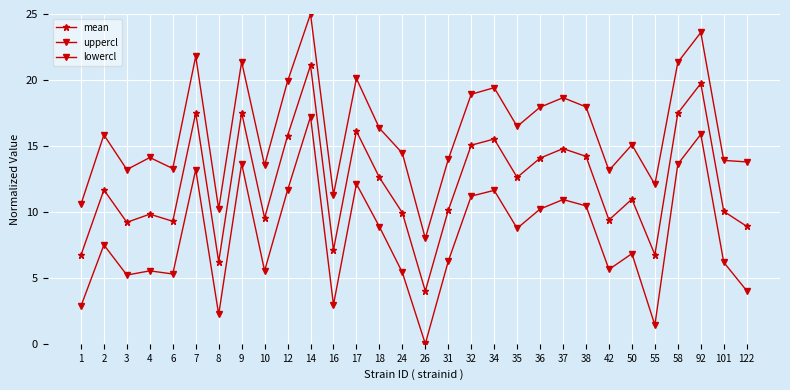

Reading left to right, transcribe all the data shown in this chart.

mean: 6.7	11.7	9.2	9.8	9.3	17.5	6.2	17.5	9.5	15.8	21.1	7.1	16.1	12.6	9.9	4.0	10.1	15.1	15.5	12.6	14.1	14.8	14.2	9.4	11.0	6.7	17.5	19.7	10.0	8.9
uppercl: 10.6	15.8	13.2	14.1	13.3	21.8	10.2	21.4	13.5	19.9	25.0	11.3	20.1	16.3	14.5	8.0	14.0	18.9	19.4	16.5	17.9	18.7	18.0	13.1	15.1	12.1	21.3	23.6	13.9	13.8
lowercl: 2.9	7.5	5.2	5.5	5.3	13.2	2.2	13.7	5.5	11.6	17.2	3.0	12.1	8.9	5.4	0.0	6.3	11.2	11.6	8.8	10.2	10.9	10.5	5.6	6.8	1.4	13.6	15.9	6.2	4.0